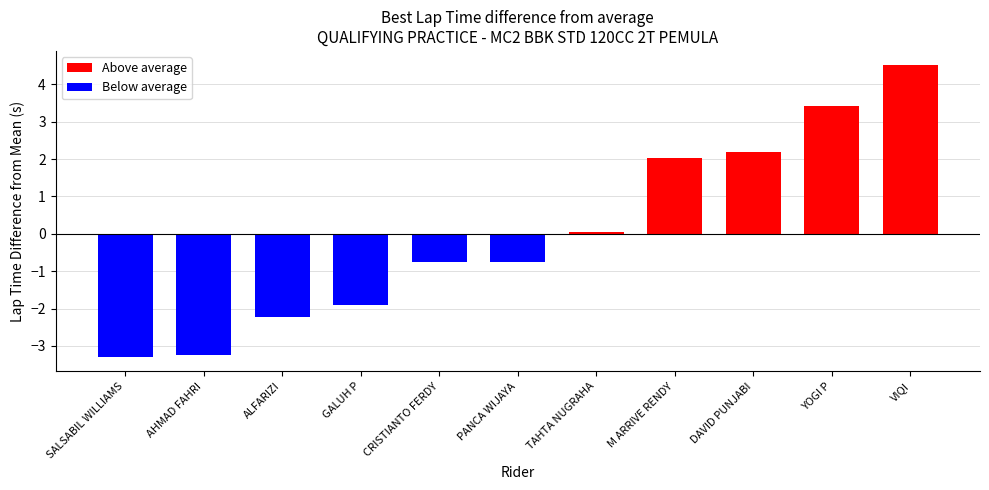

What is the difference between the values at YOGI P and ALFARIZI?

5.7